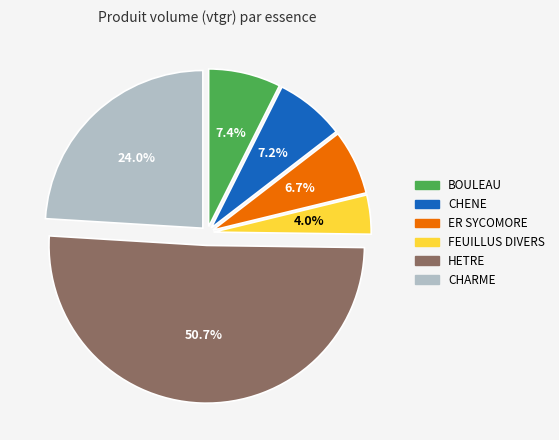

The ER SYCOMORE slice represents 1% of the pie. True or false?

False